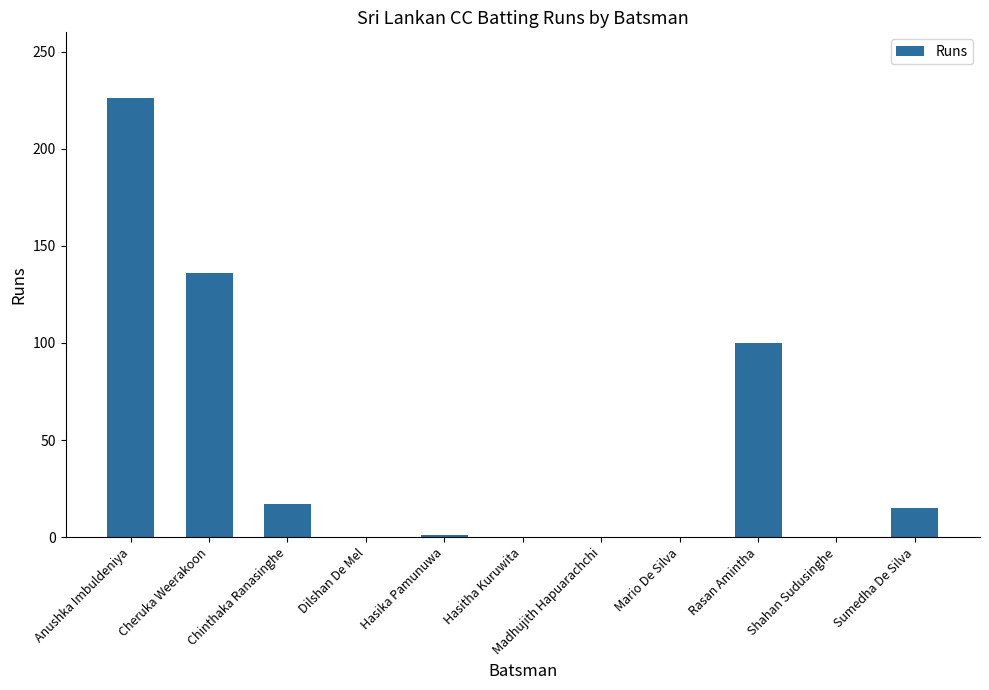

What is the sum of the values at Sumedha De Silva and Mario De Silva?

15